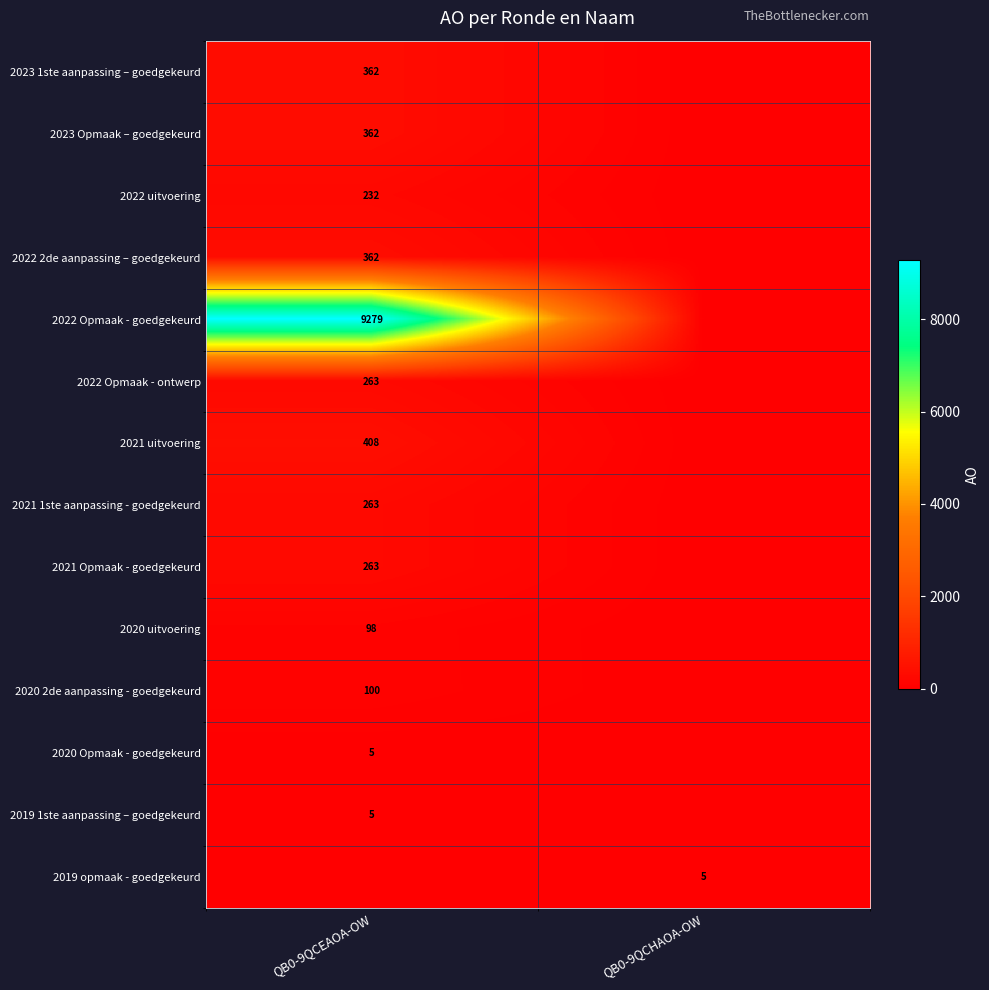

What is the total value across all series at QB0-9QCHAOA-OW?

5